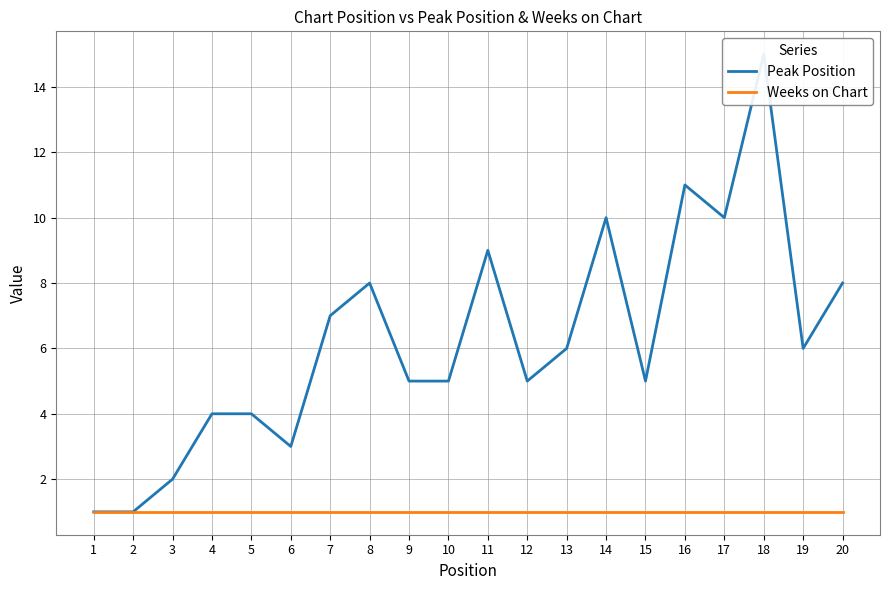

Reading right to left, extract all data points from this chart.

Peak Position: 20=8	19=6	18=15	17=10	16=11	15=5	14=10	13=6	12=5	11=9	10=5	9=5	8=8	7=7	6=3	5=4	4=4	3=2	2=1	1=1
Weeks on Chart: 20=1	19=1	18=1	17=1	16=1	15=1	14=1	13=1	12=1	11=1	10=1	9=1	8=1	7=1	6=1	5=1	4=1	3=1	2=1	1=1